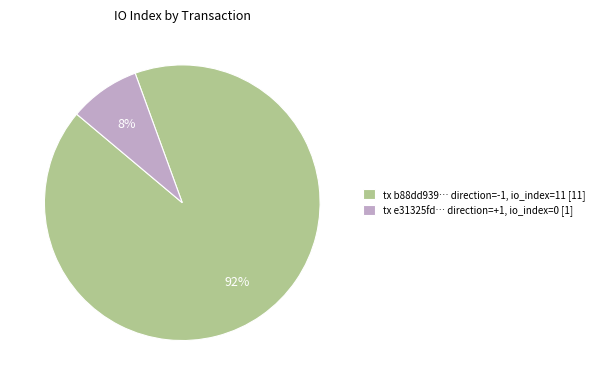

Is there any slice that represents more than half of the pie?

Yes